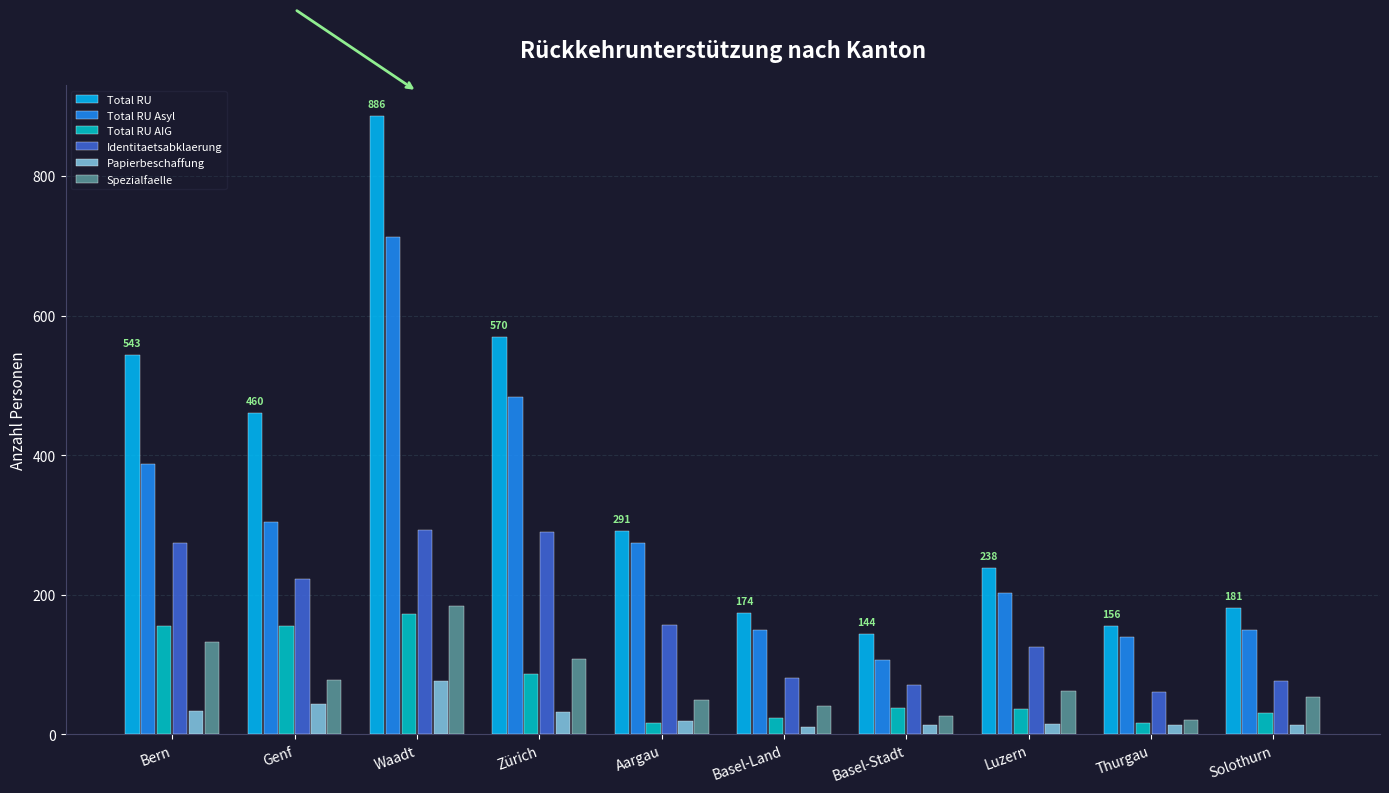

What is the sum of all Total RU Asyl values?

2909